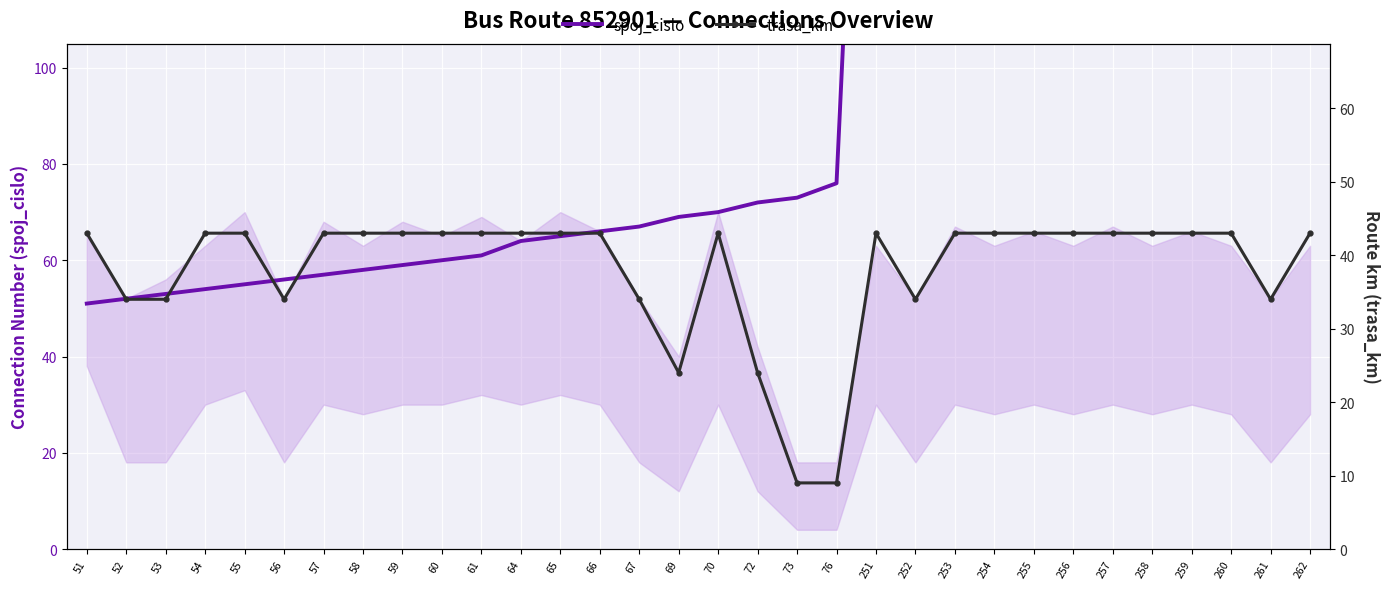

What is the difference between the trasa_km values at 73 and 255?

34